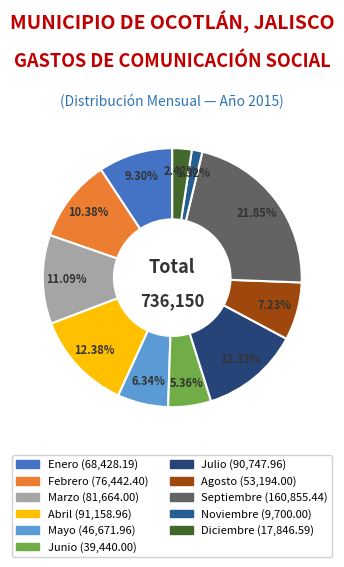

Count the number of slices in the pie.

11